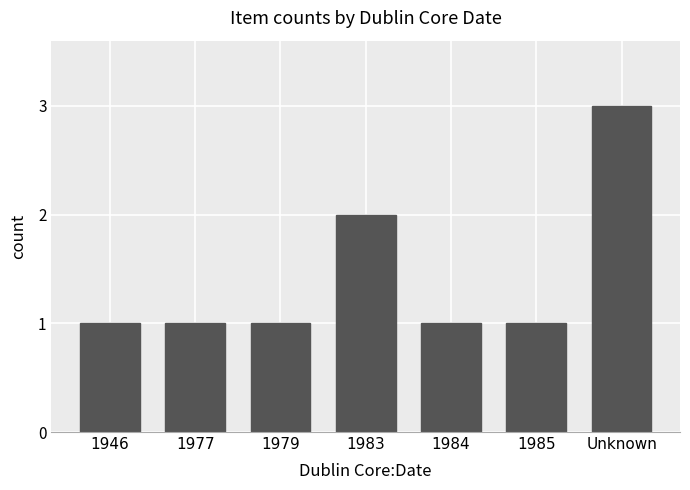

What is the difference between the second highest and second lowest values?

1